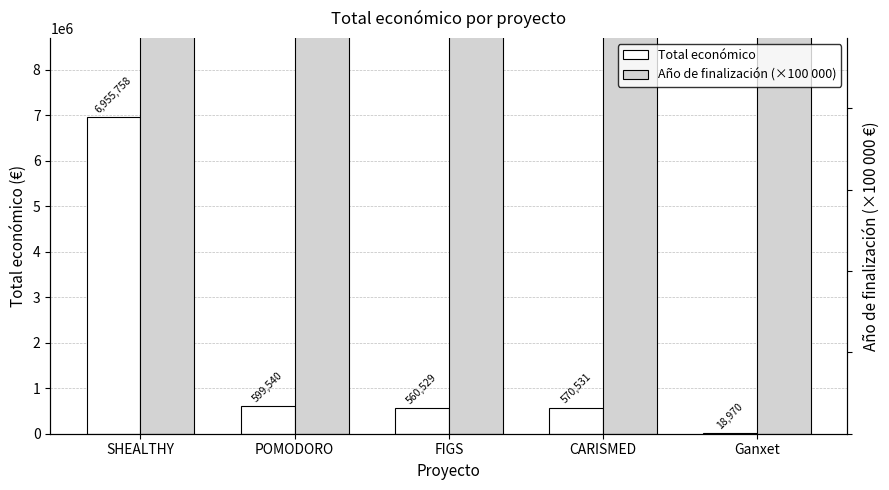

The value of Año de finalización (×100 000) at SHEALTHY is 202300000. True or false?

True